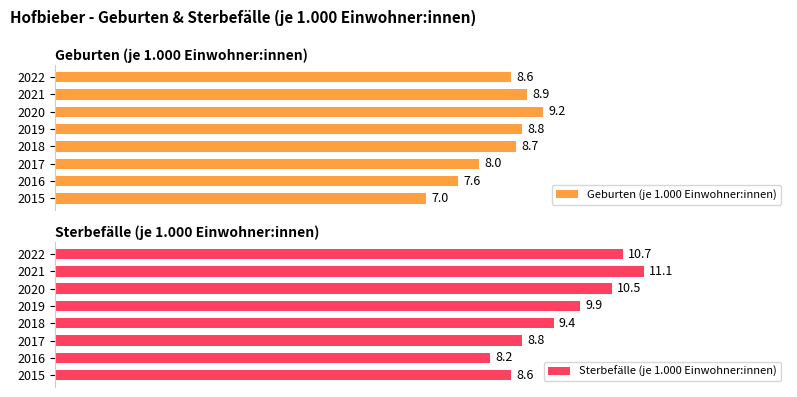

What is the maximum value for Sterbefälle (je 1.000 Einwohner:innen)?

11.1